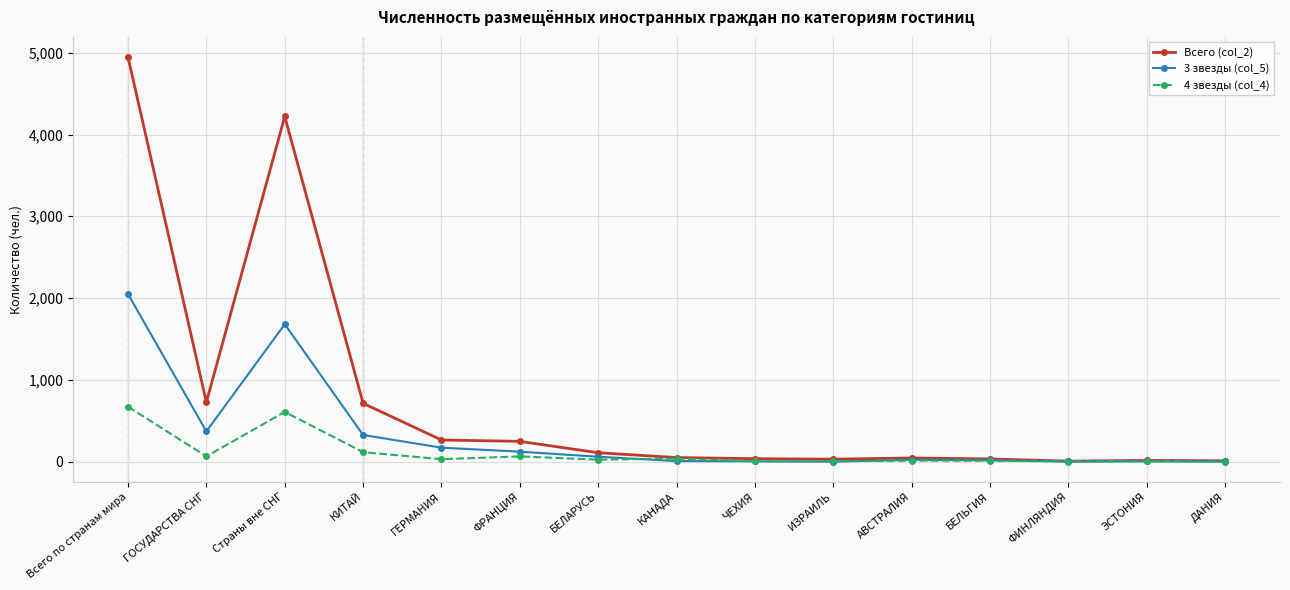

Rank the series by their maximum value, from highest to lowest.

Всего (col_2), 3 звезды (col_5), 4 звезды (col_4)